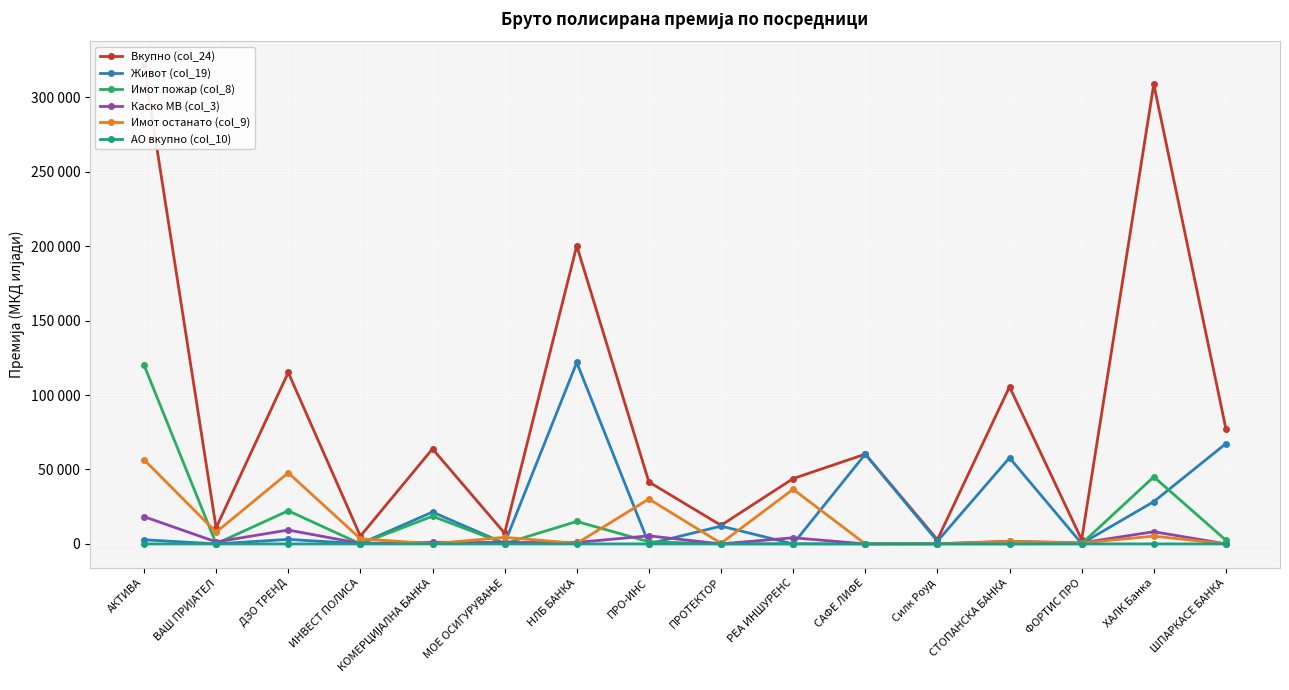

True or false: Вкупно (col_24) has a value of 105535 at СТОПАНСКА БАНКА.

True